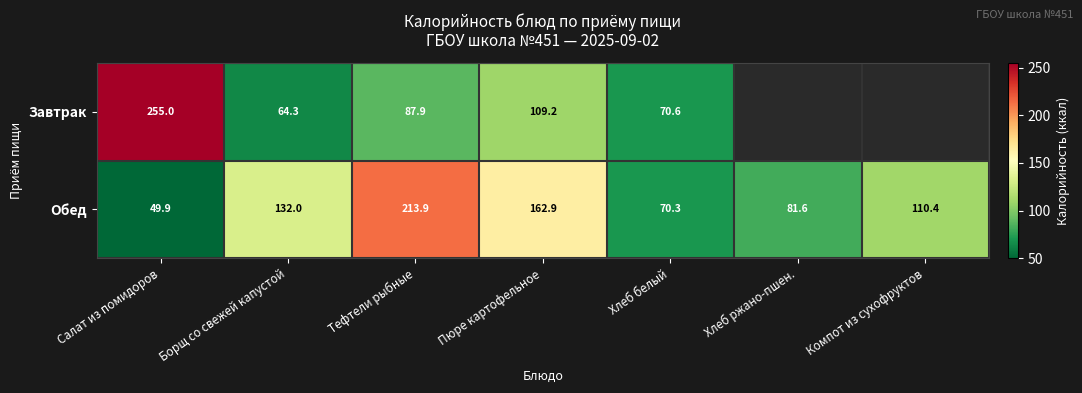

Is it true that Завтрак equals 70.6 at Хлеб белый?

True